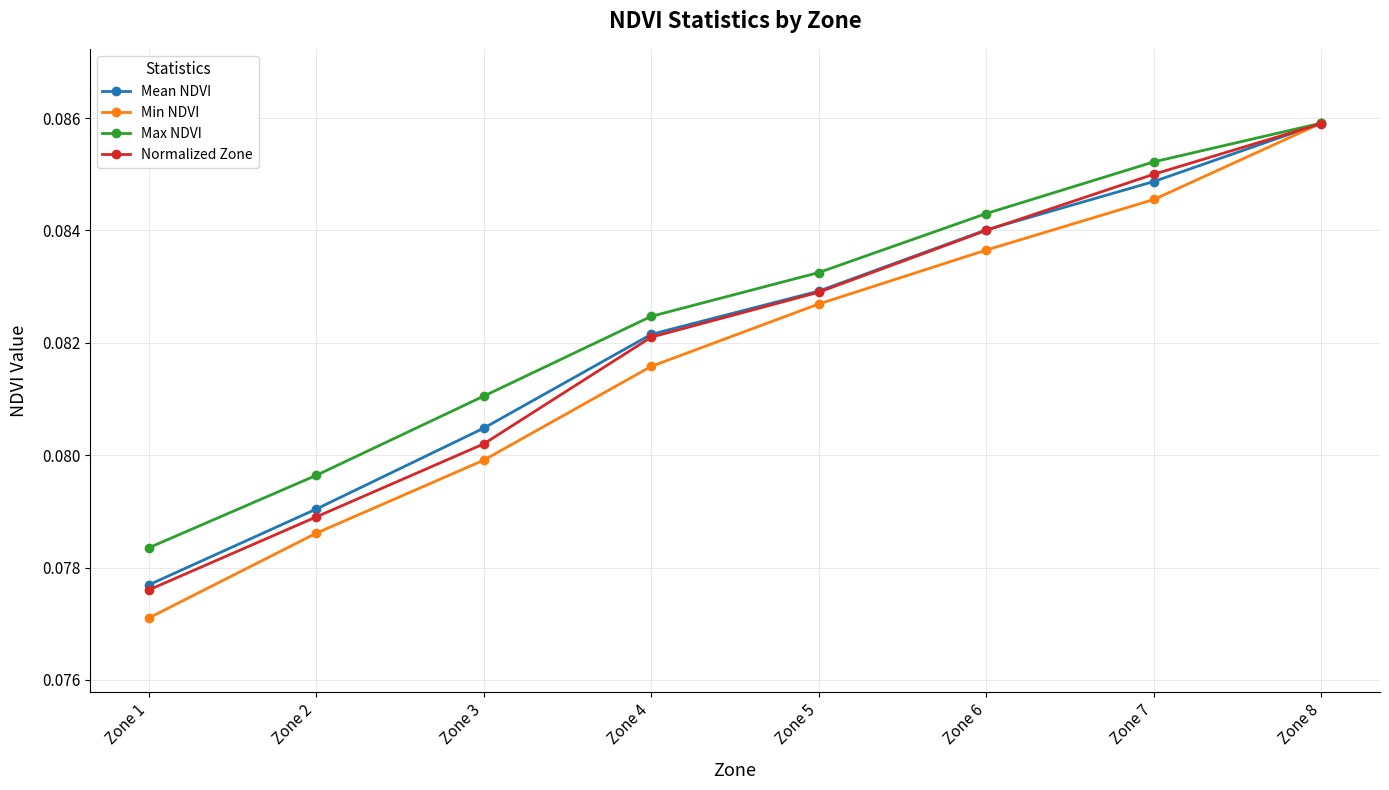

Count the number of data series in this chart.

4